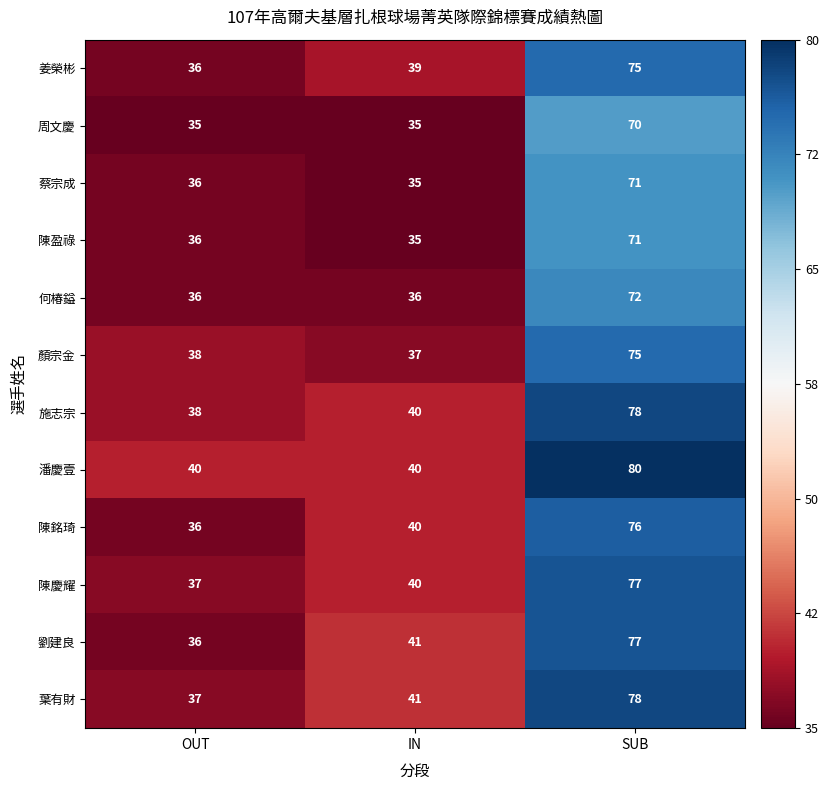

Read the 施志宗 value at OUT, to the nearest 10.

40